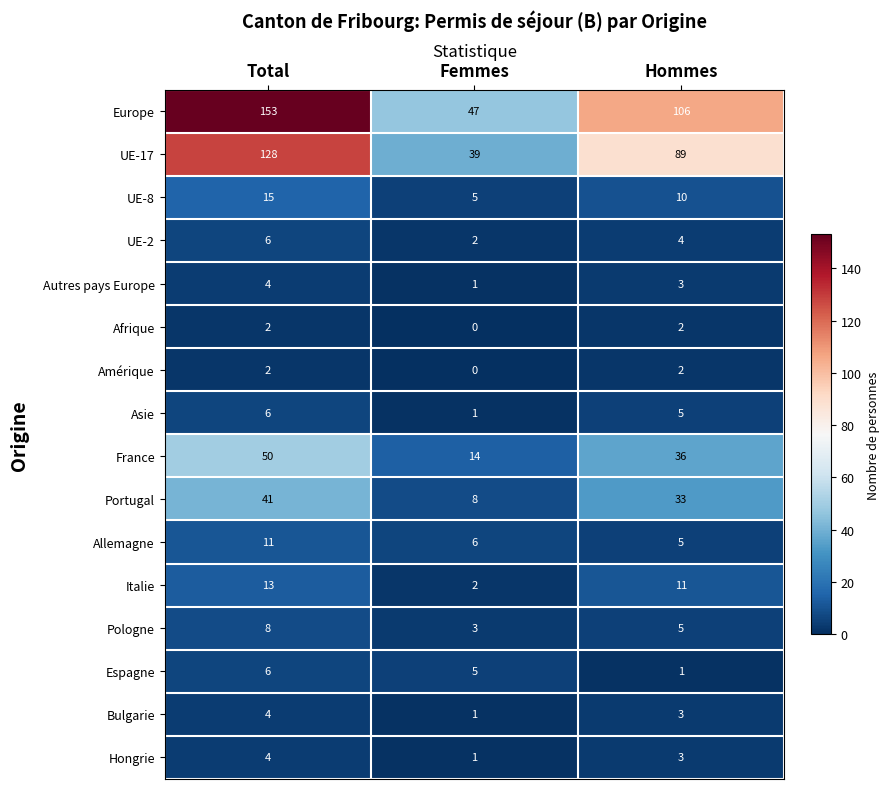

What is the spread (max minus min) of values at Total?

151